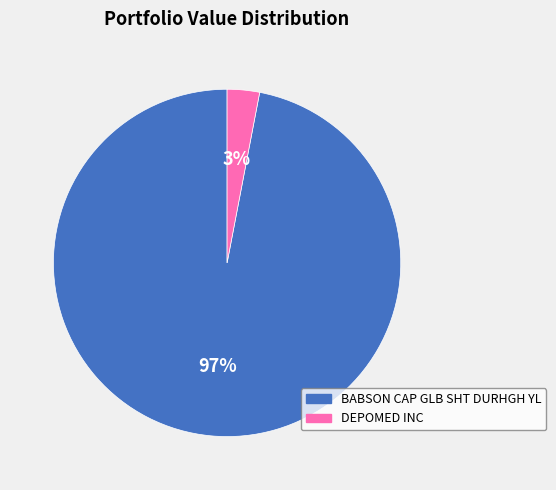

Is the sum of DEPOMED INC and BABSON CAP GLB SHT DURHGH YL greater than half?

Yes